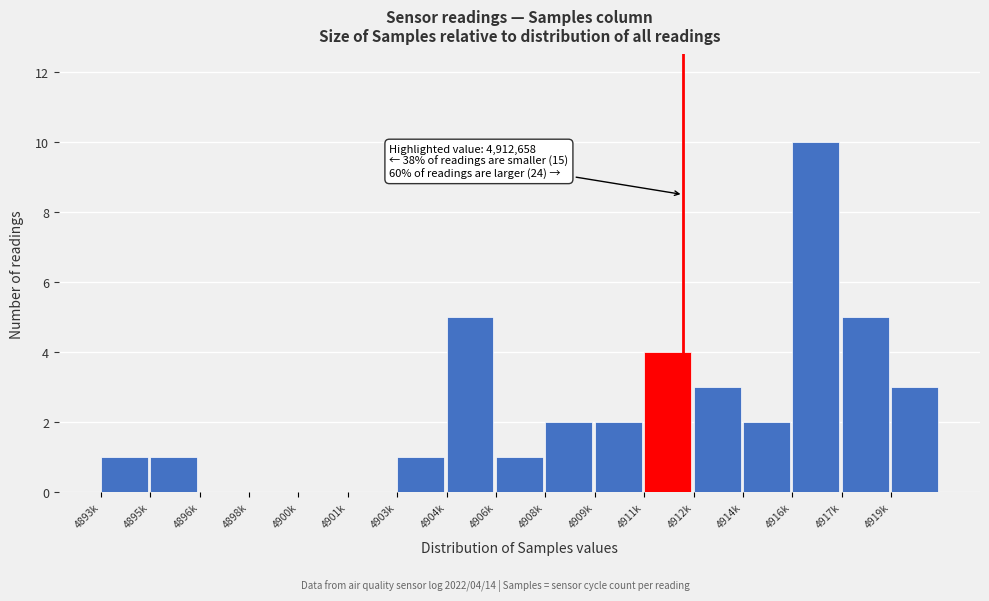

Reading left to right, what are all the values shown in this chart?

4893k=1	4895k=1	4896k=0	4898k=0	4900k=0	4901k=0	4903k=1	4904k=5	4906k=1	4908k=2	4909k=2	4911k=4	4912k=3	4914k=2	4916k=10	4917k=5	4919k=3